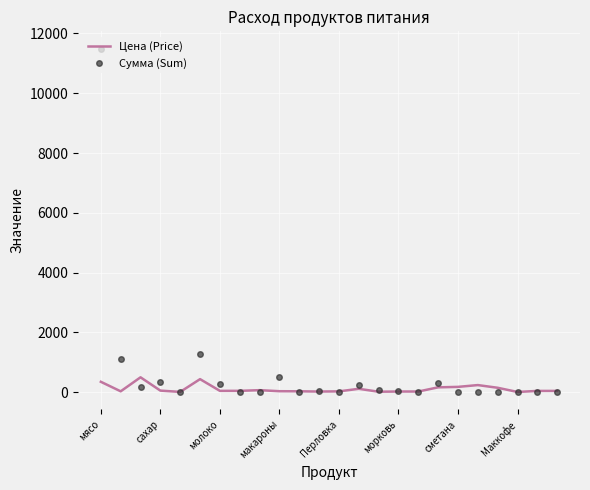

Rank the series by their average value, from highest to lowest.

Сумма (Sum), Цена (Price)